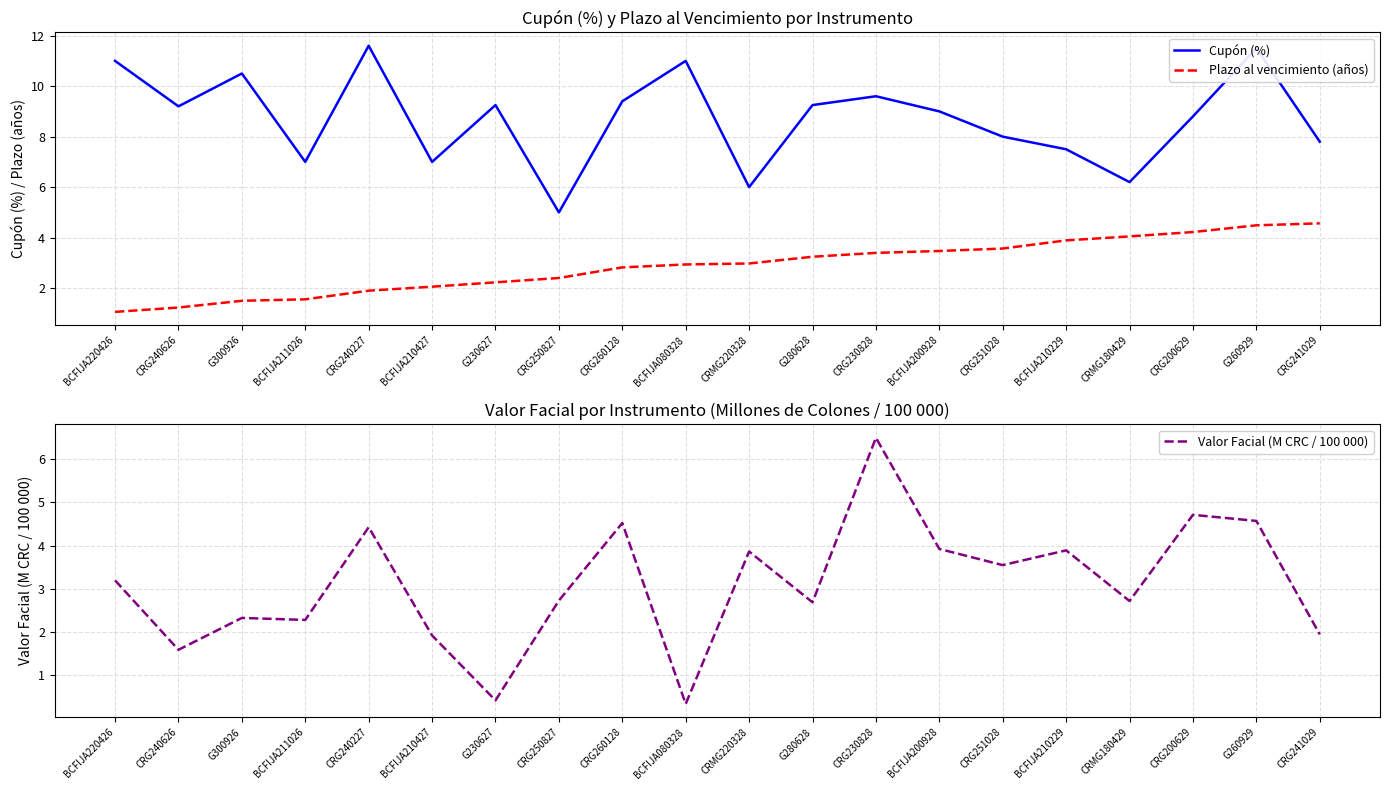

How many interior local valleys does the Valor Facial (M CRC / 100 000) series have?

7